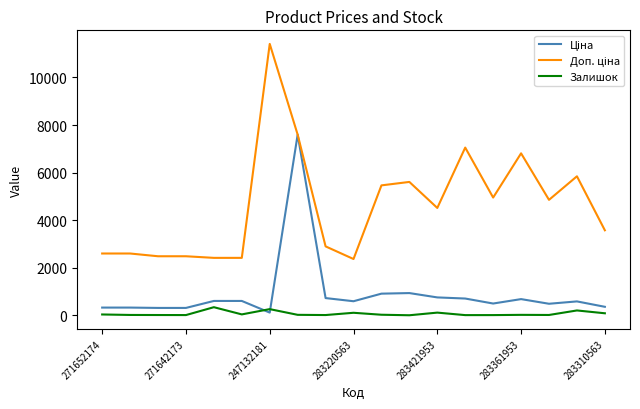

What is the greatest value displayed?

11410.0